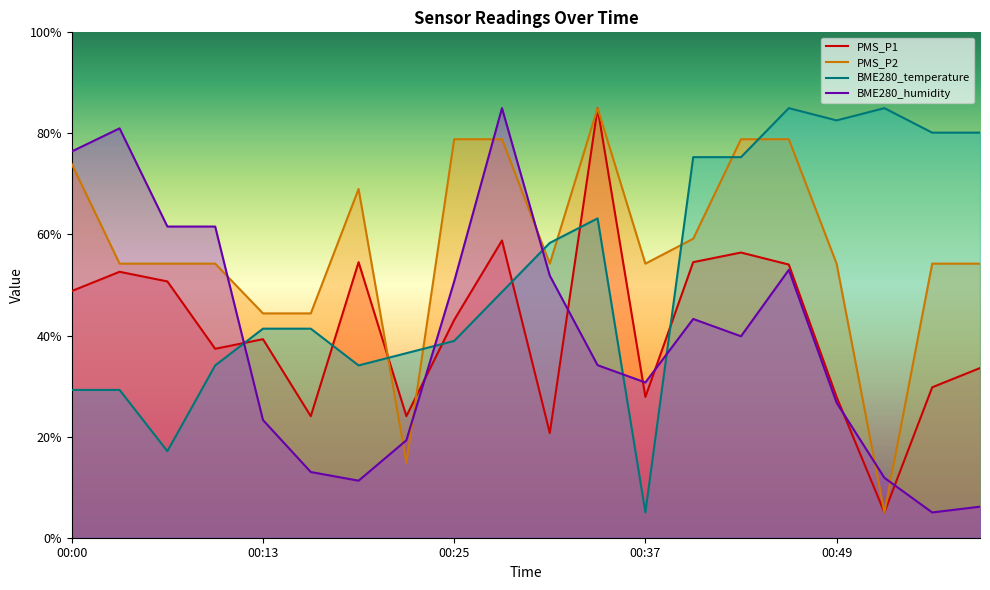

Is it true that BME280_temperature equals 80.2 at 00:56?

True